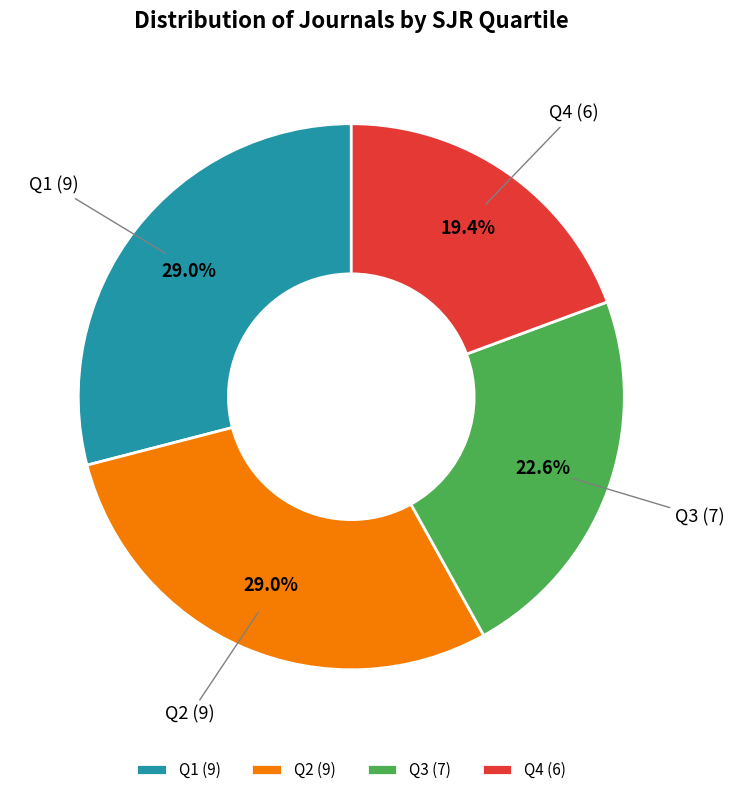

Is it true that Q2 is 29% of the pie?

True